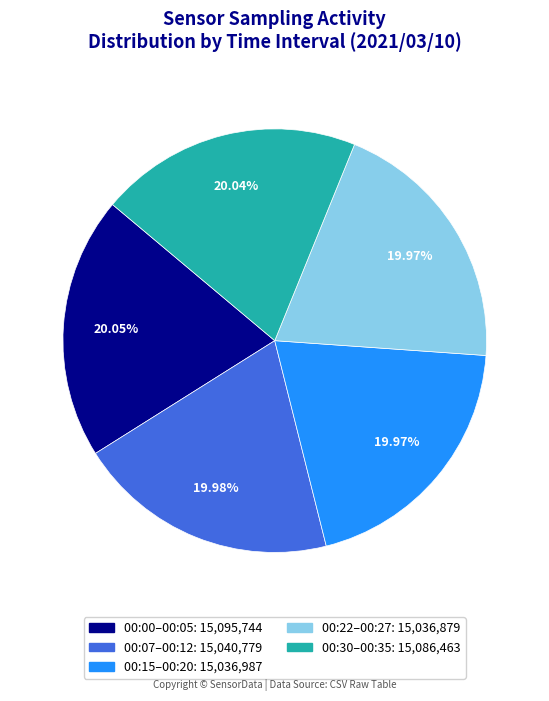

How many segments does this pie chart have?

5